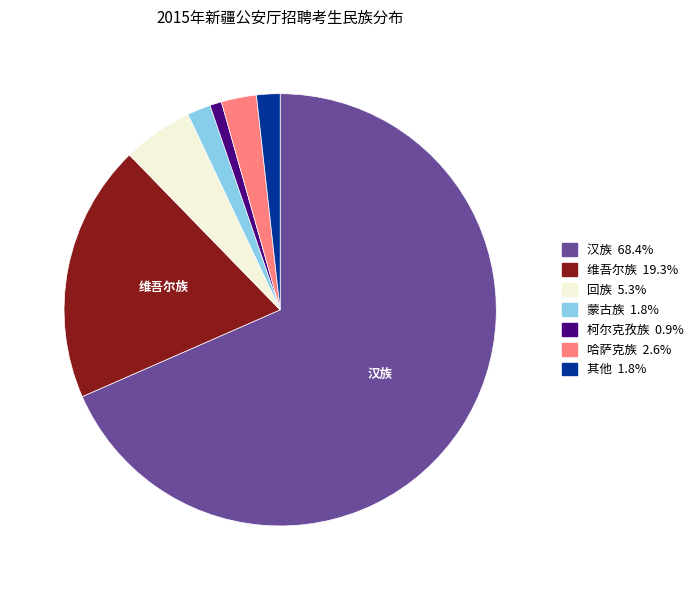

What is the ratio of the value at 哈萨克族 to the value at 蒙古族?

1.5